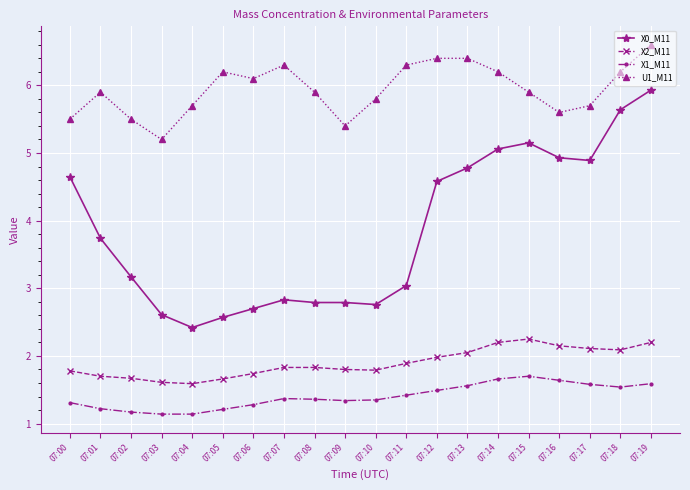

What is the total value across all series at 07:18?

15.5